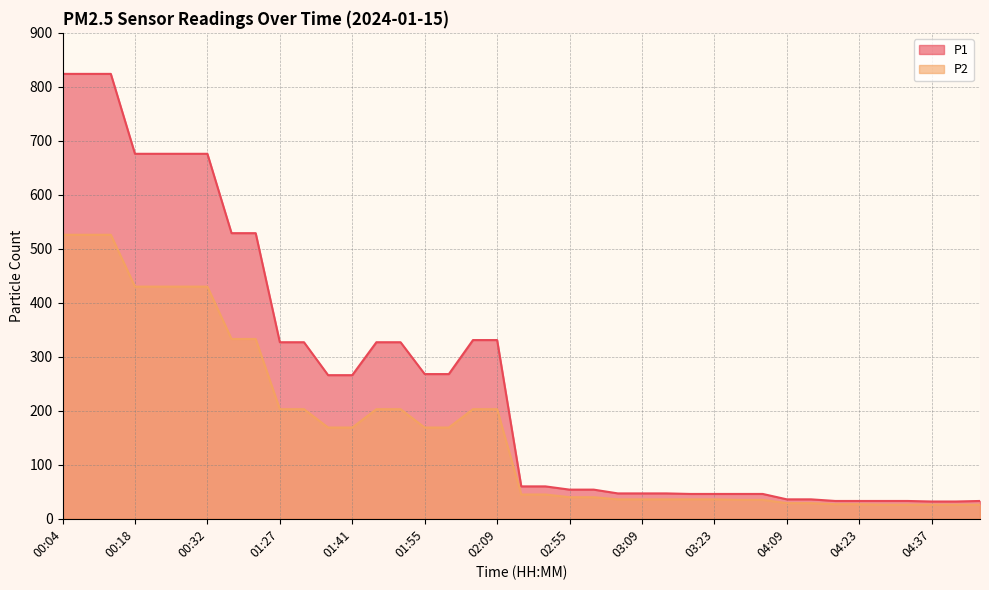

List the labels in order of P2 value, smallest first.

04:27, 04:32, 04:37, 04:41, 04:46, 04:18, 04:23, 04:09, 04:14, 03:27, 03:32, 03:04, 03:09, 03:14, 03:18, 03:23, 02:55, 03:00, 02:46, 02:50, 01:36, 01:41, 01:55, 02:00, 01:27, 01:32, 01:46, 01:50, 02:04, 02:09, 00:37, 00:41, 00:18, 00:23, 00:27, 00:32, 00:04, 00:09, 00:14